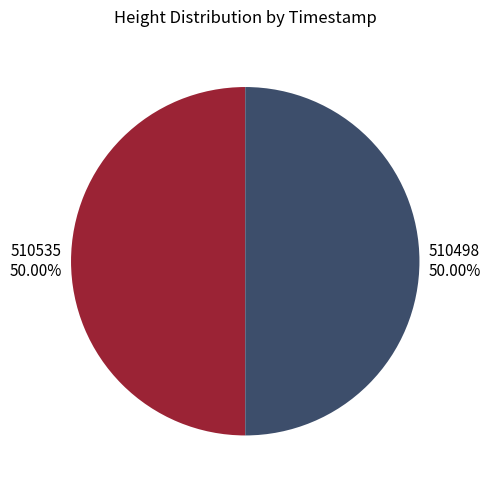

The 510535 slice represents 50% of the pie. True or false?

True